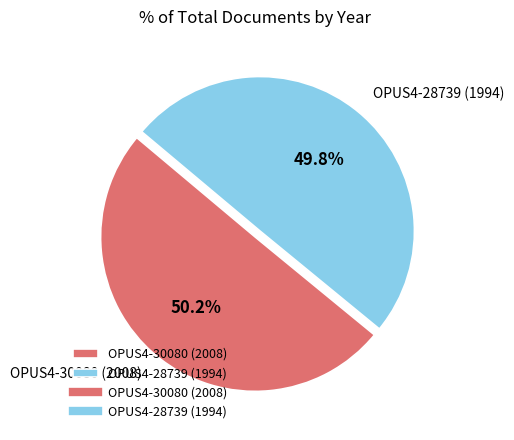

Is there any slice that represents more than half of the pie?

Yes